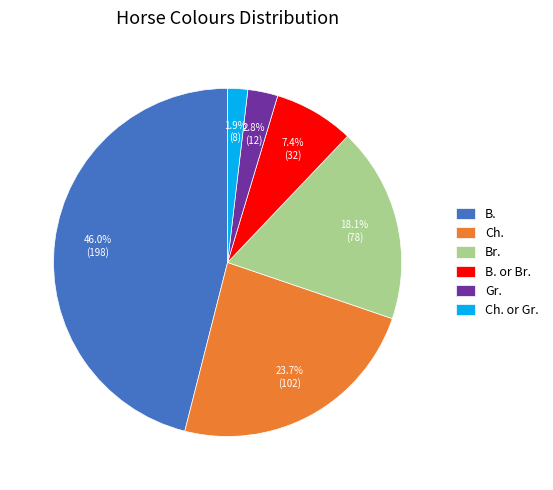

To the nearest percent, what portion does Gr. represent?

3%